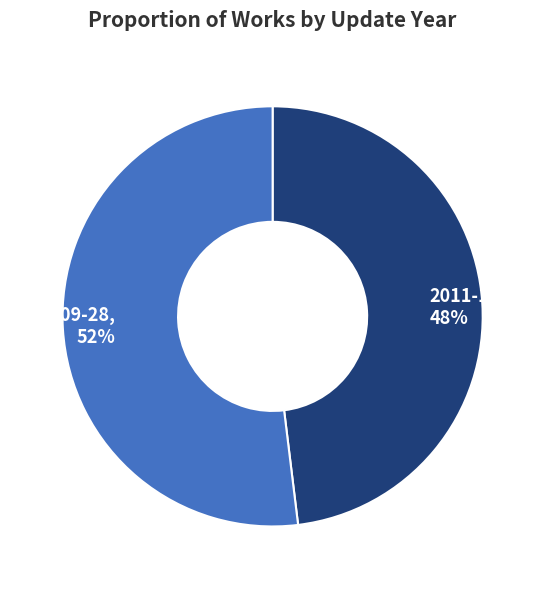

Which slice is the largest?

2013-09-28